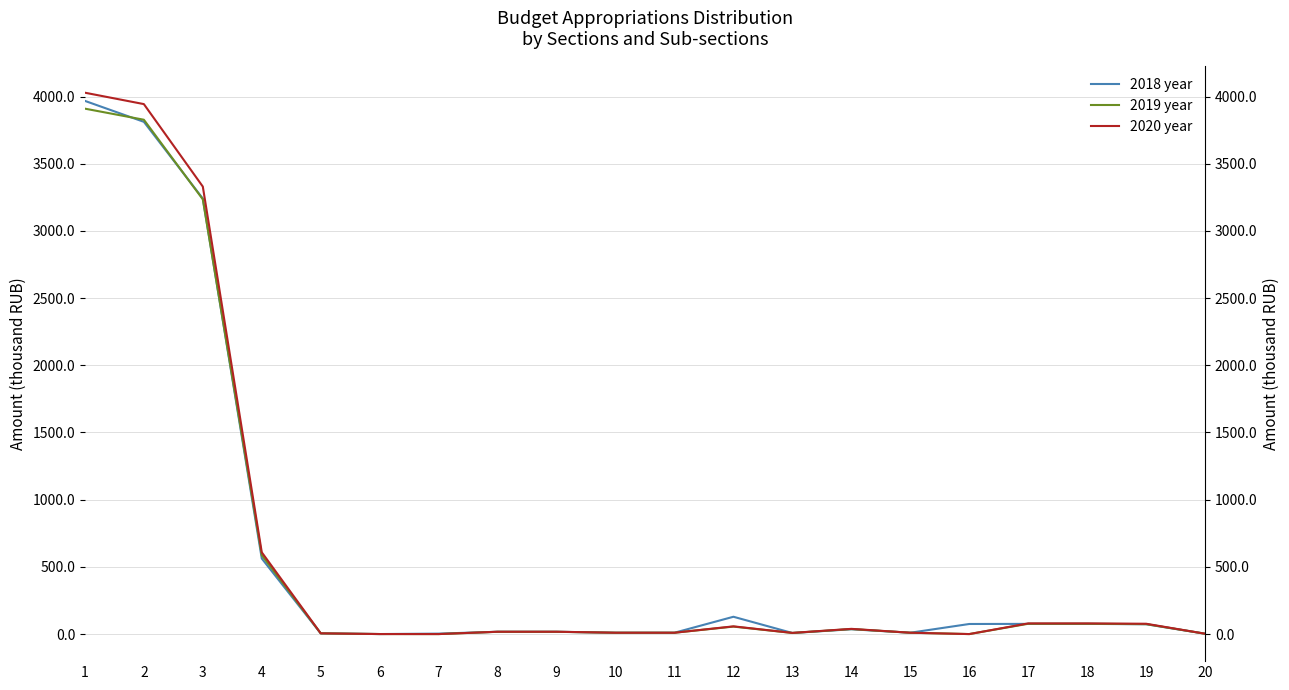

The value of 2020 year at 5 is 5.4. True or false?

True